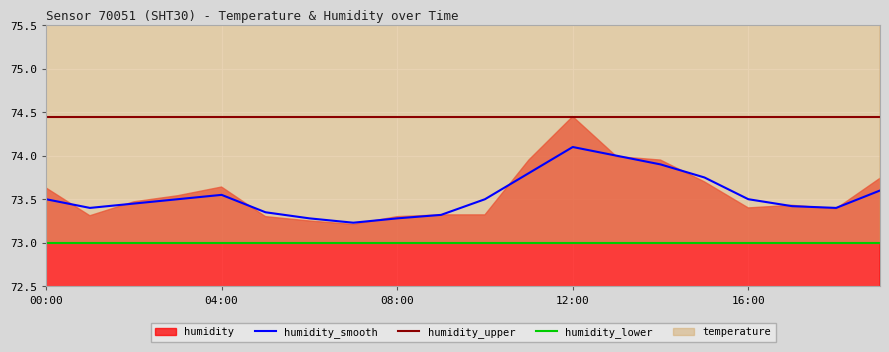

What is the value of the humidity_upper point at the 13th from the left?

74.5